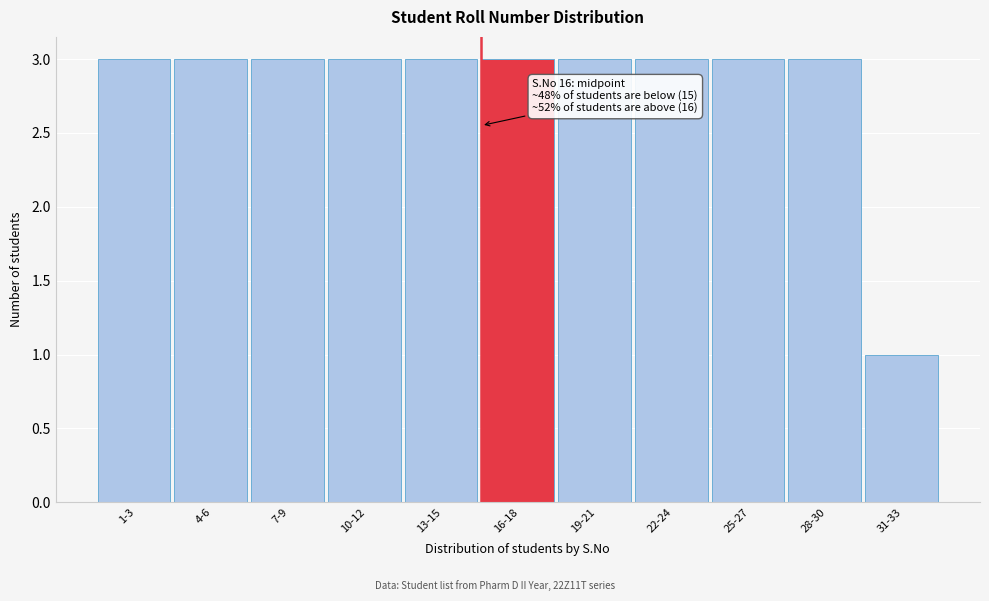

Reading left to right, extract all data points from this chart.

3	3	3	3	3	3	3	3	3	3	1